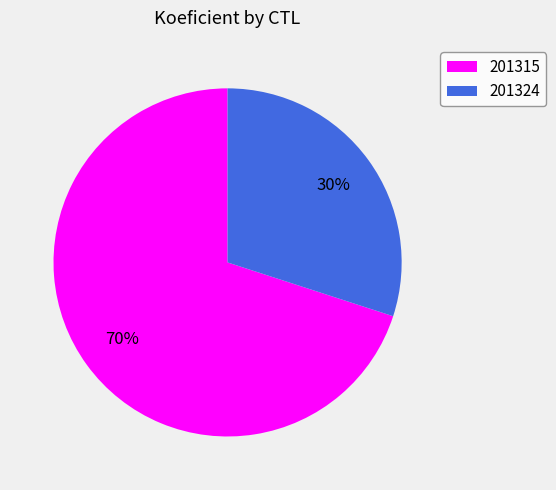

What is the largest slice in the pie chart?

201315